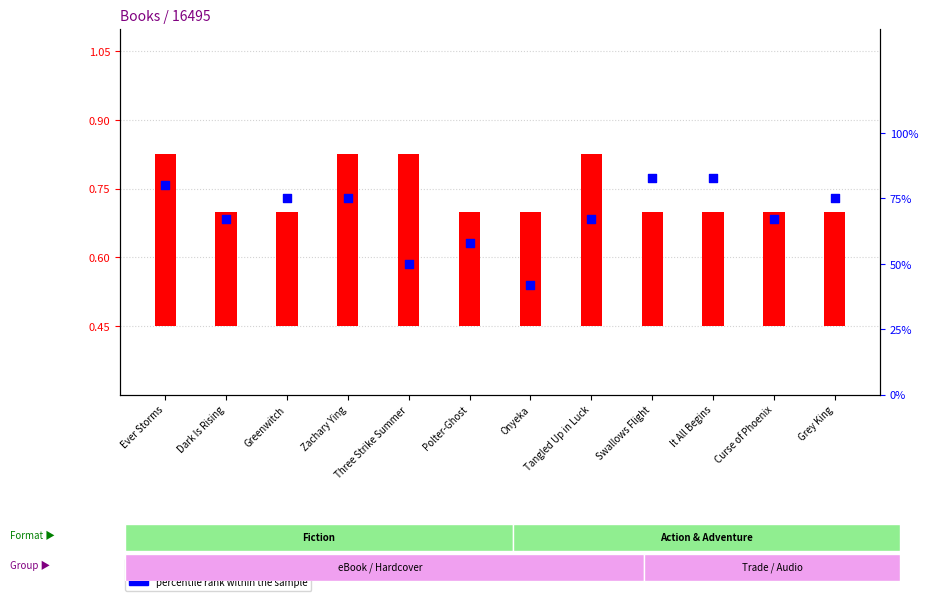

Which has a higher value, Three Strike Summer or Grey King?

Grey King